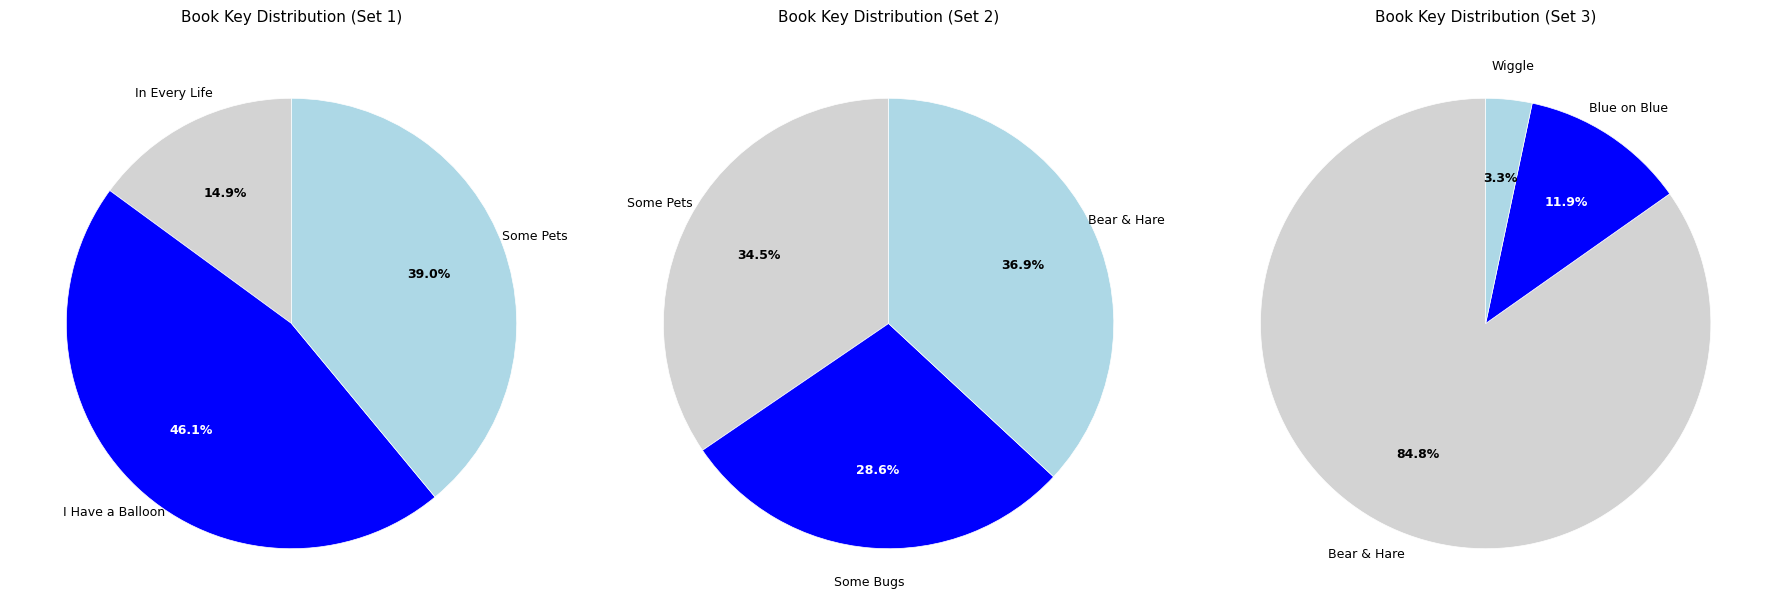

Is In Every Life the majority of the pie?

No